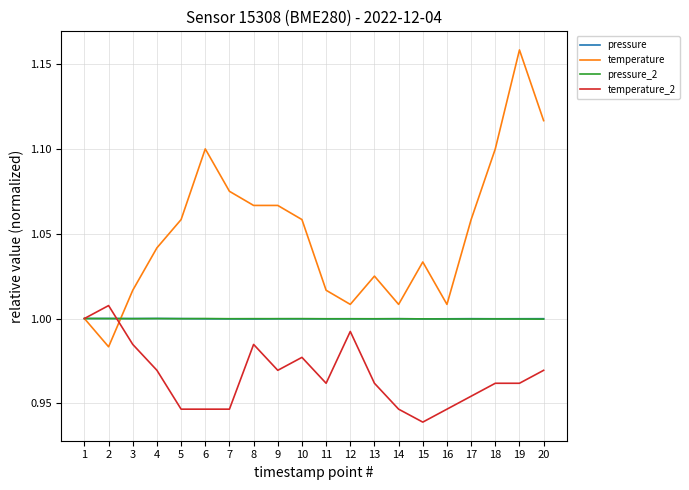

Which series has the largest range (max minus min)?

temperature